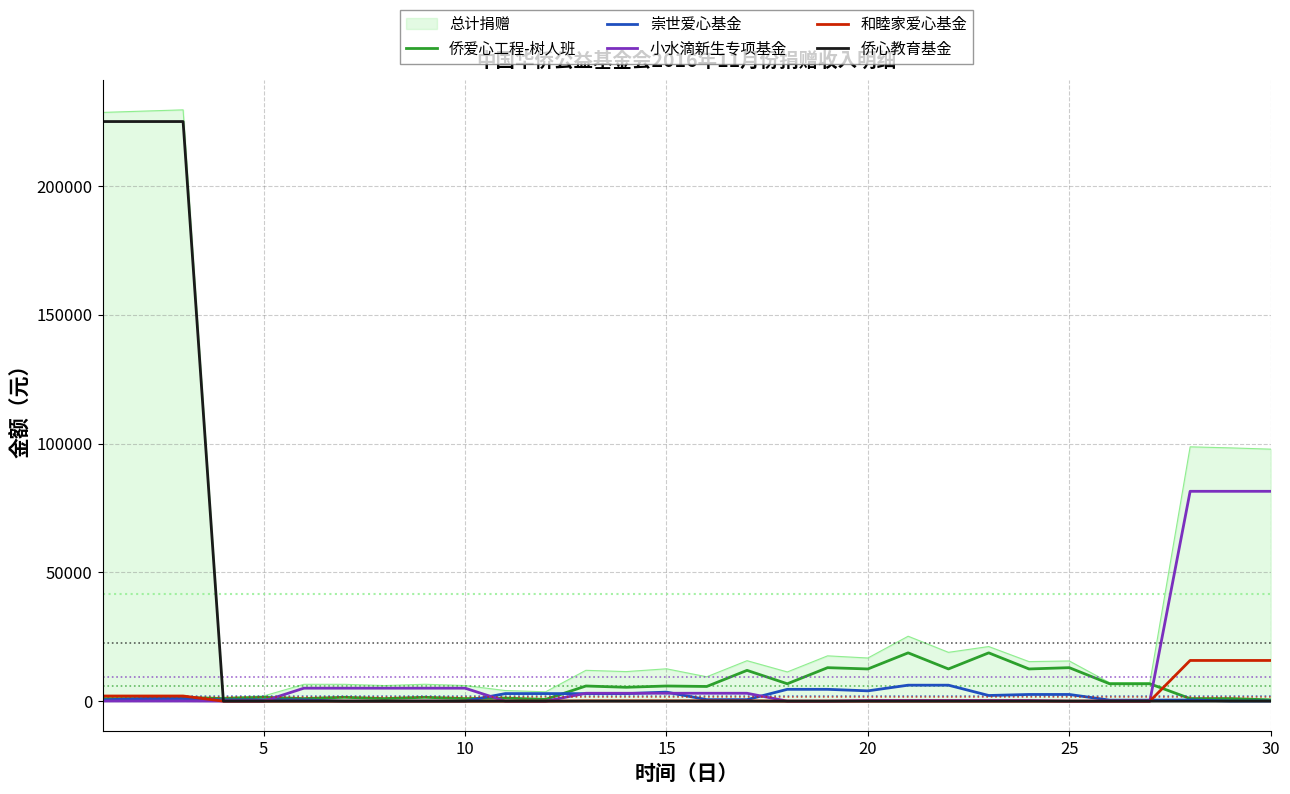

What is the maximum value shown in the chart?

229540.0